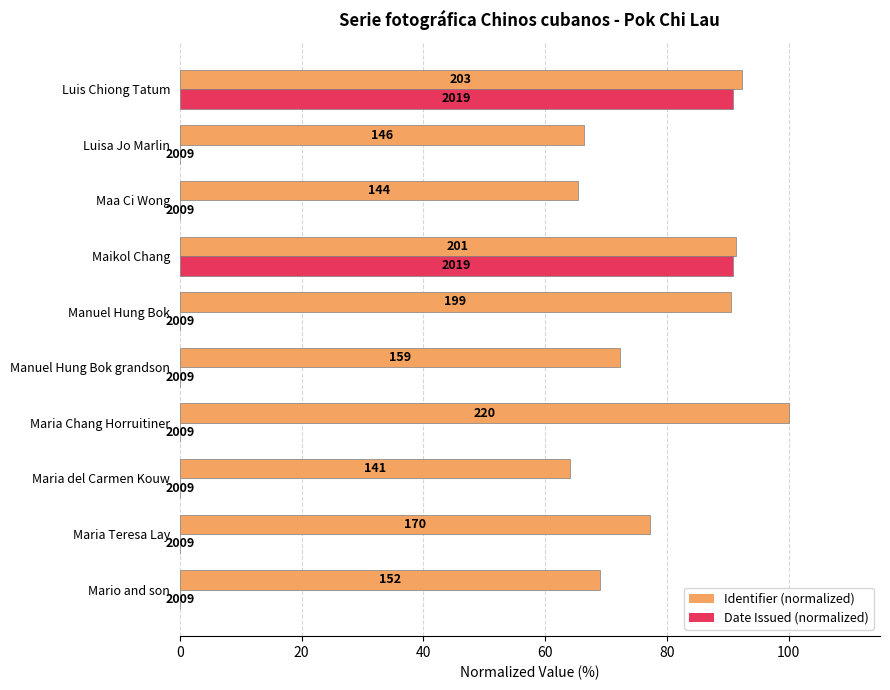

How many bars are there in total?

20